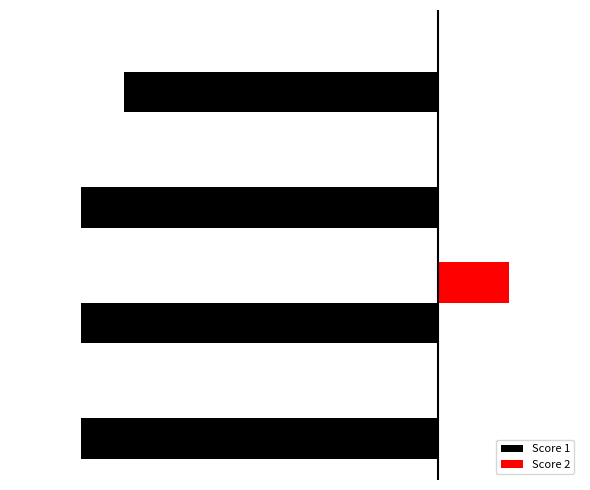

Rank the categories by Score 1 value from highest to lowest.

−15, −30, −25, −20